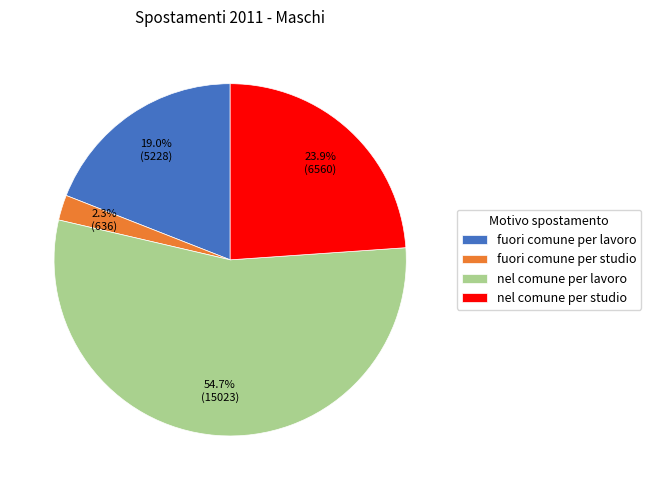

How many slices are in this pie chart?

4